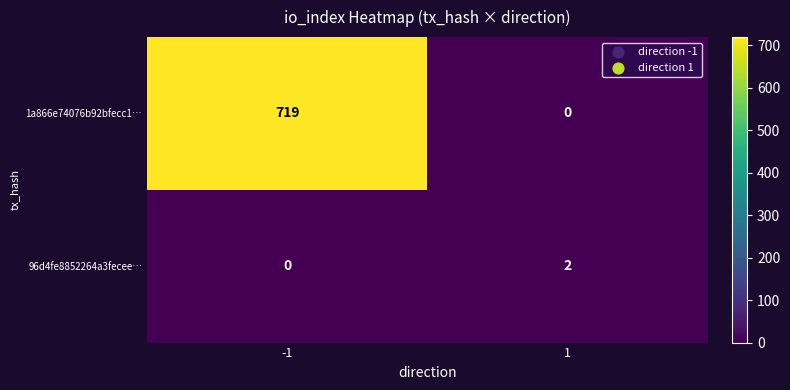

What is the sum of all 1a866e74076b92bfecc1… values?

719